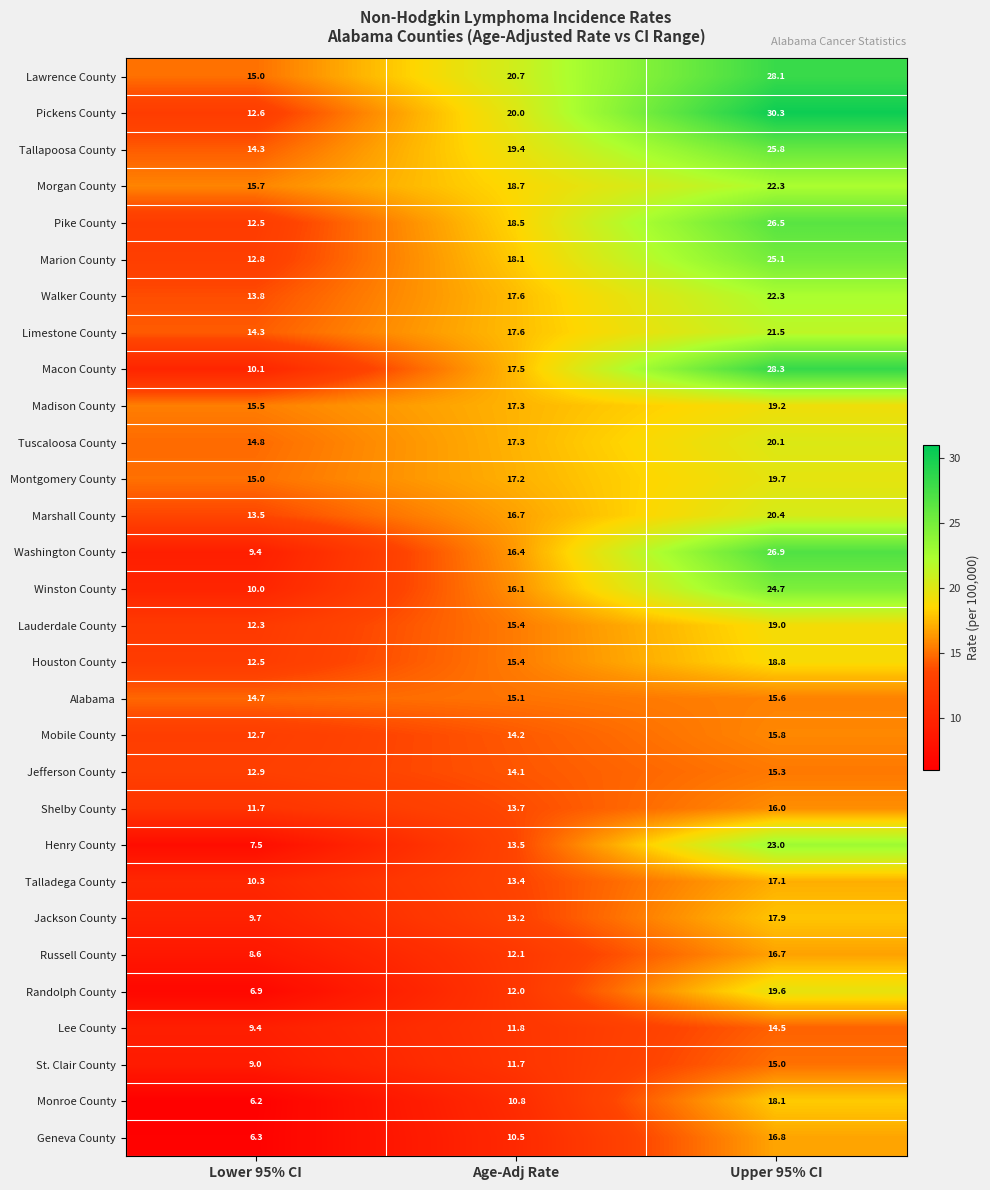

Which series has the largest total across all categories?

Lawrence County